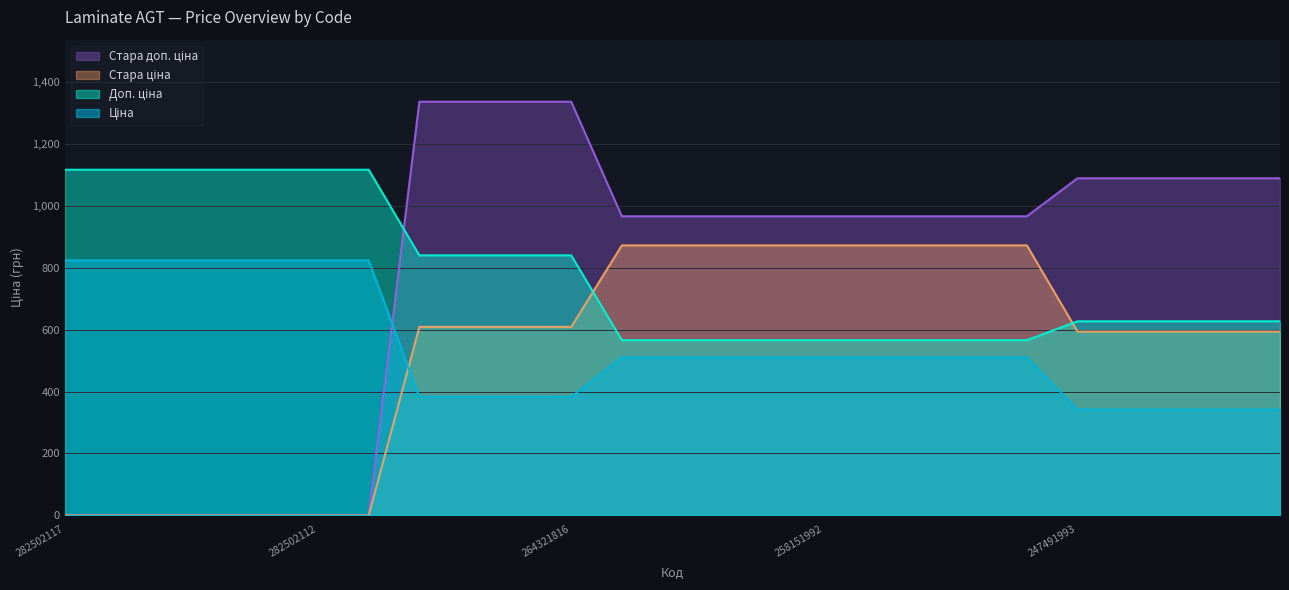

Reading left to right, what are all the values shown in this chart?

Ціна: 282502117=823.9	282502110=823.9	282502115=823.9	282502114=823.9	282502113=823.9	282502112=823.9	282502111=823.9	264321820=382.9	264321819=382.9	264321817=382.9	264321816=382.9	258151996=510.5	258151995=510.5	258151994=510.5	258151993=510.5	258151992=510.5	258151991=510.5	258151850=510.5	258151846=510.5	258151845=510.5	247491993=342.1	247491992=342.1	247491851=342.1	247491850=342.1	247491849=342.1
Доп. ціна: 282502117=1116.5	282502110=1116.5	282502115=1116.5	282502114=1116.5	282502113=1116.5	282502112=1116.5	282502111=1116.5	264321820=840.0	264321819=840.0	264321817=840.0	264321816=840.0	258151996=566.0	258151995=566.0	258151994=566.0	258151993=566.0	258151992=566.0	258151991=566.0	258151850=566.0	258151846=566.0	258151845=566.0	247491993=627.0	247491992=627.0	247491851=627.0	247491850=627.0	247491849=627.0
Стара ціна: 282502117=0.0	282502110=0.0	282502115=0.0	282502114=0.0	282502113=0.0	282502112=0.0	282502111=0.0	264321820=608.9	264321819=608.9	264321817=608.9	264321816=608.9	258151996=872.1	258151995=872.1	258151994=872.1	258151993=872.1	258151992=872.1	258151991=872.1	258151850=872.1	258151846=872.1	258151845=872.1	247491993=593.8	247491992=593.8	247491851=593.8	247491850=593.8	247491849=593.8
Стара доп. ціна: 282502117=0.0	282502110=0.0	282502115=0.0	282502114=0.0	282502113=0.0	282502112=0.0	282502111=0.0	264321820=1336.0	264321819=1336.0	264321817=1336.0	264321816=1336.0	258151996=966.1	258151995=966.1	258151994=966.1	258151993=966.1	258151992=966.1	258151991=966.1	258151850=966.1	258151846=966.1	258151845=966.1	247491993=1088.8	247491992=1088.8	247491851=1088.8	247491850=1088.8	247491849=1088.8